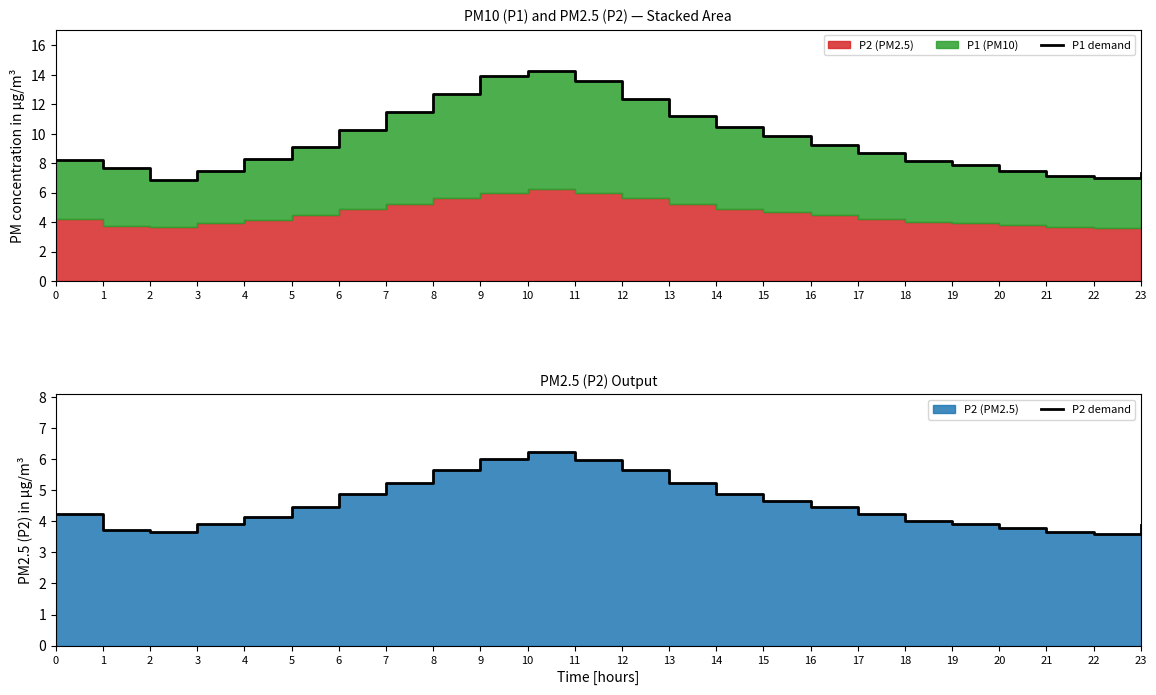

True or false: P1 demand and P2 demand intersect in this chart.

False